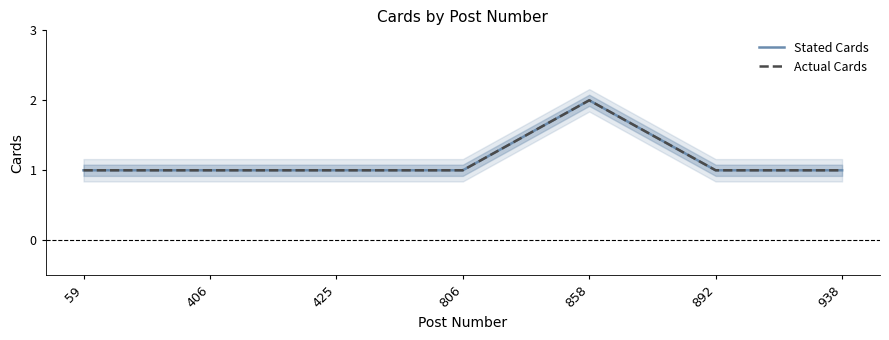

Reading left to right, transcribe all the data shown in this chart.

Stated Cards: 59=1	406=1	425=1	806=1	858=2	892=1	938=1
Actual Cards: 59=1	406=1	425=1	806=1	858=2	892=1	938=1